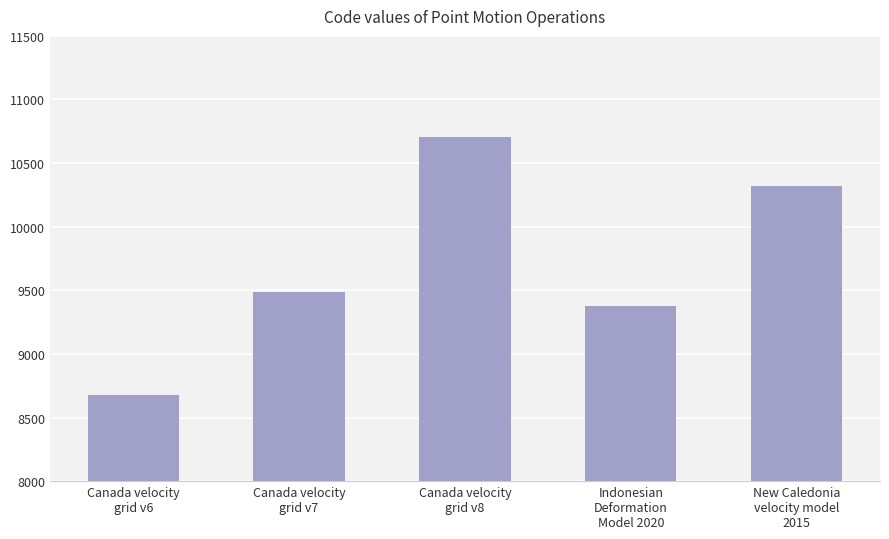

Are the bars grouped side by side (vs. stacked)?

No